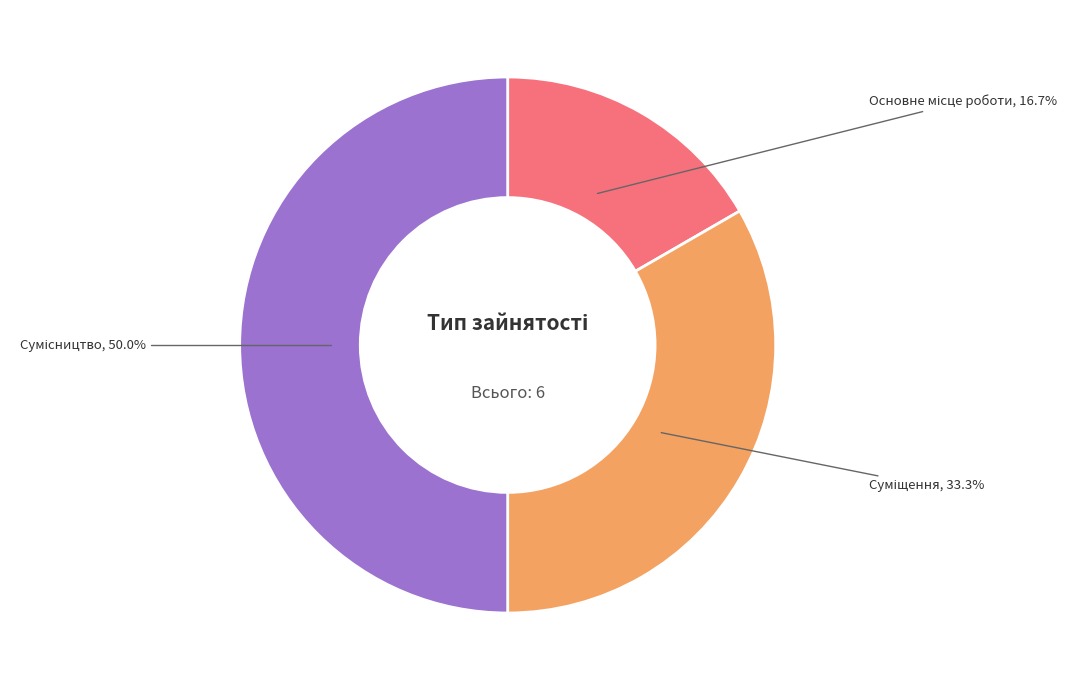

Count the number of slices in the pie.

3